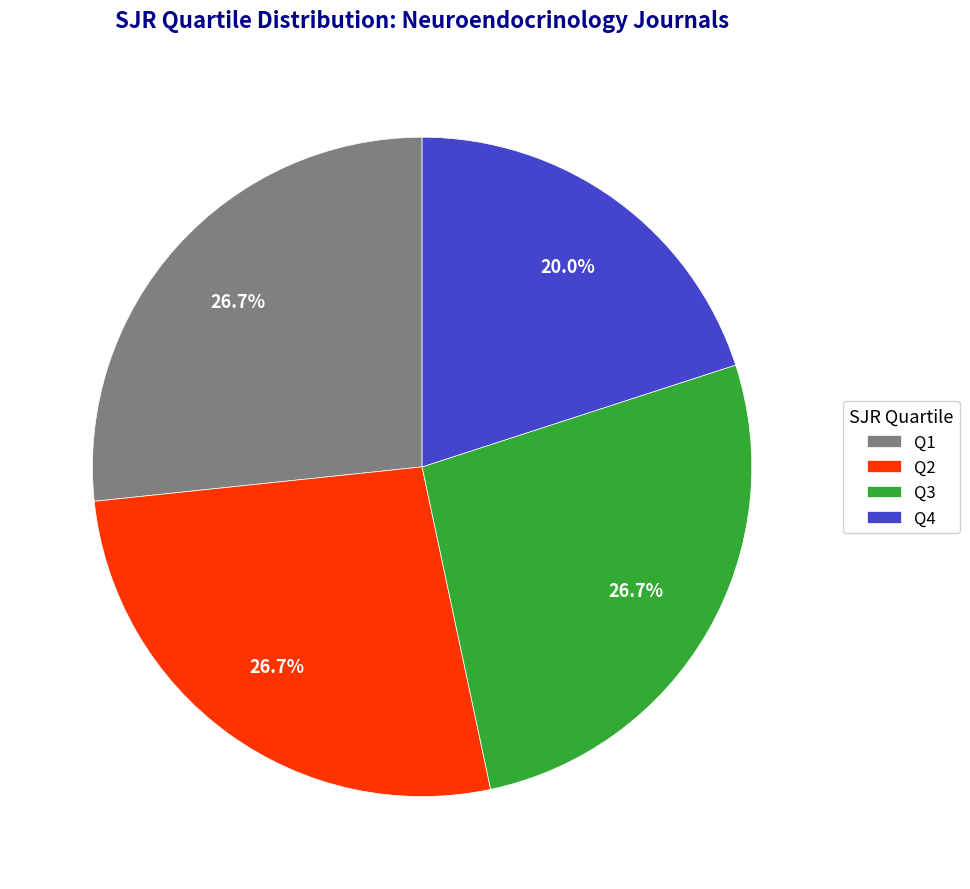

To the nearest percent, what is the difference between the largest and smallest slice percentages?

7%